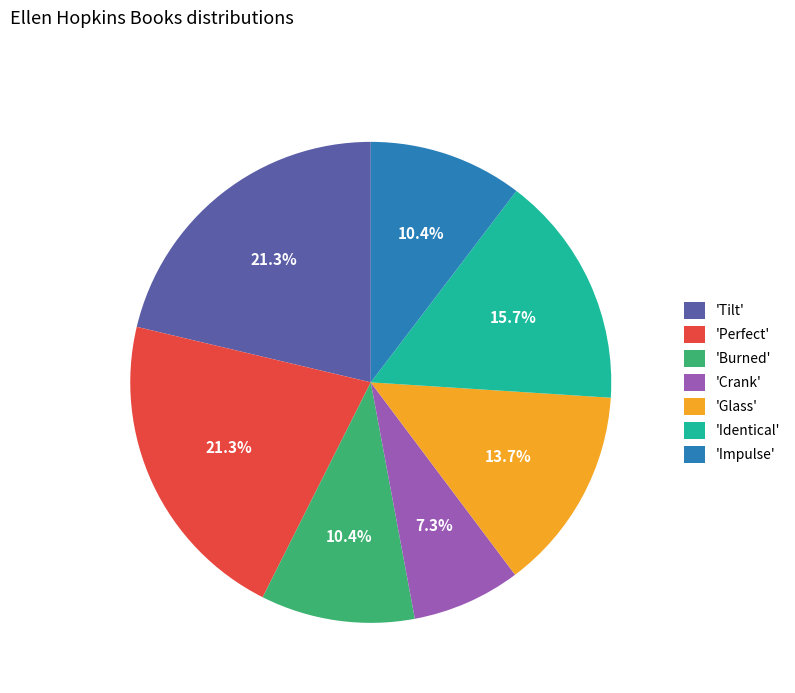

How many segments does this pie chart have?

7